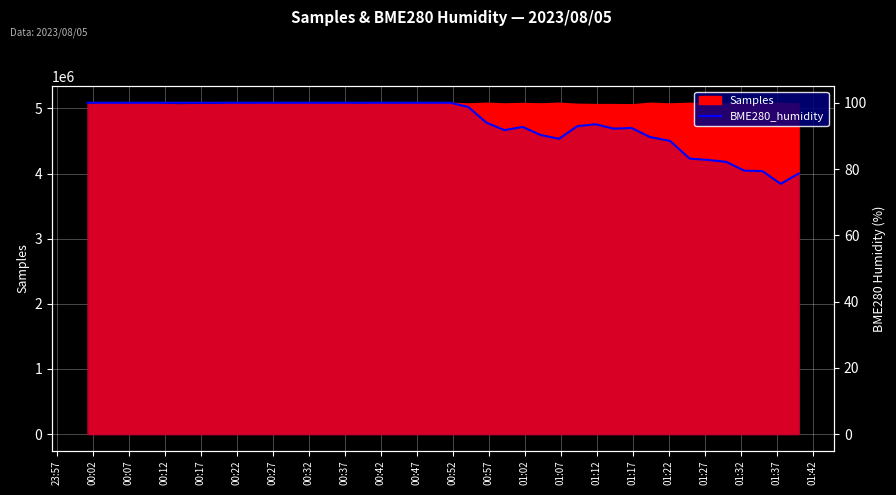

True or false: the data shows 141.4 at 29.

False